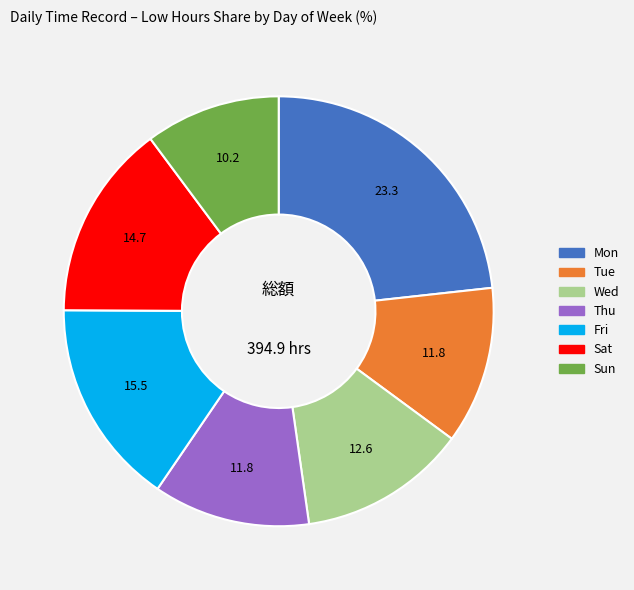

What is the largest slice in the pie chart?

Mon